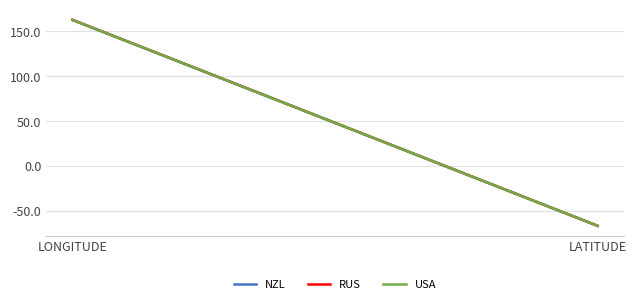

At which label is USA closest to 48?

LATITUDE